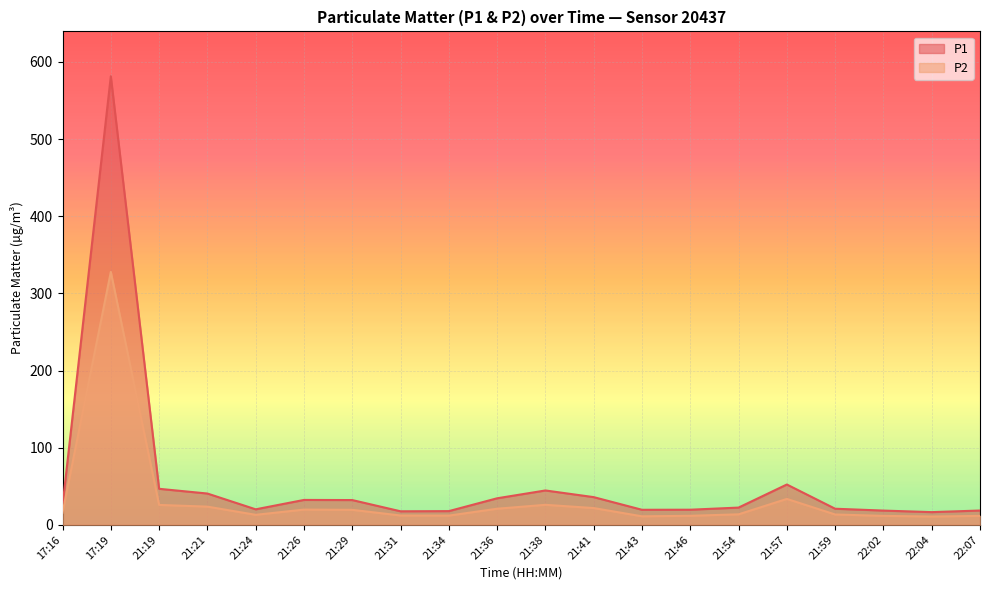

True or false: P1 has a value of 18.5 at 22:02.

True